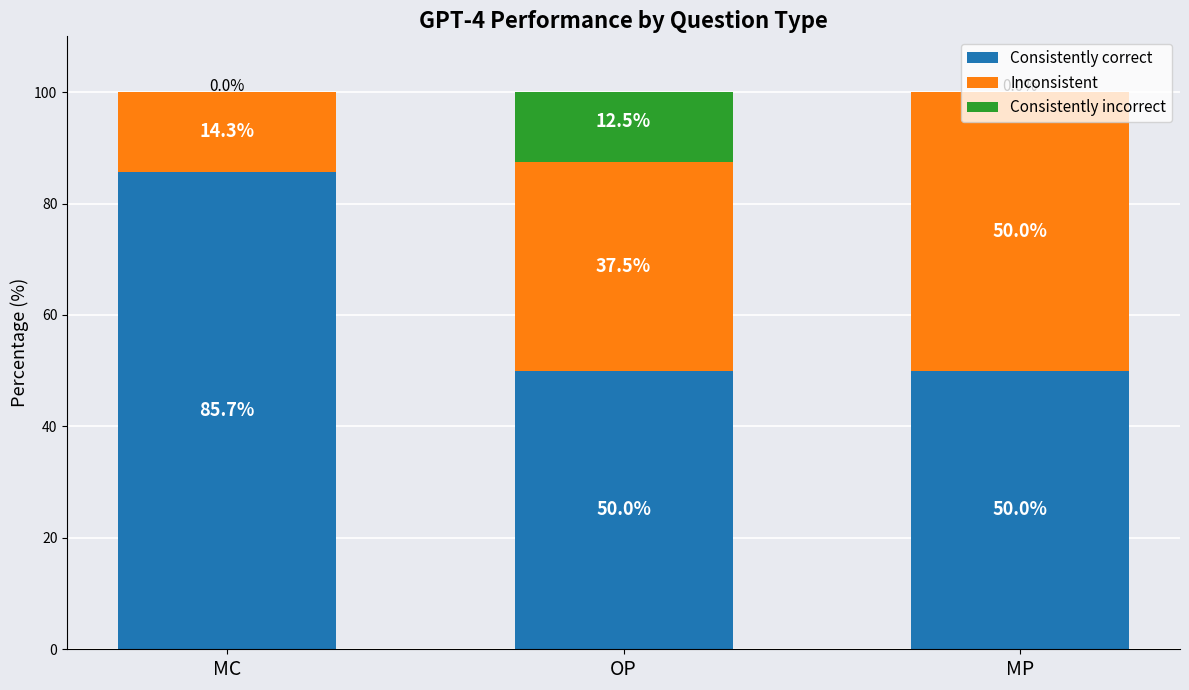

The value of Consistently correct at MC is 85.7. True or false?

True